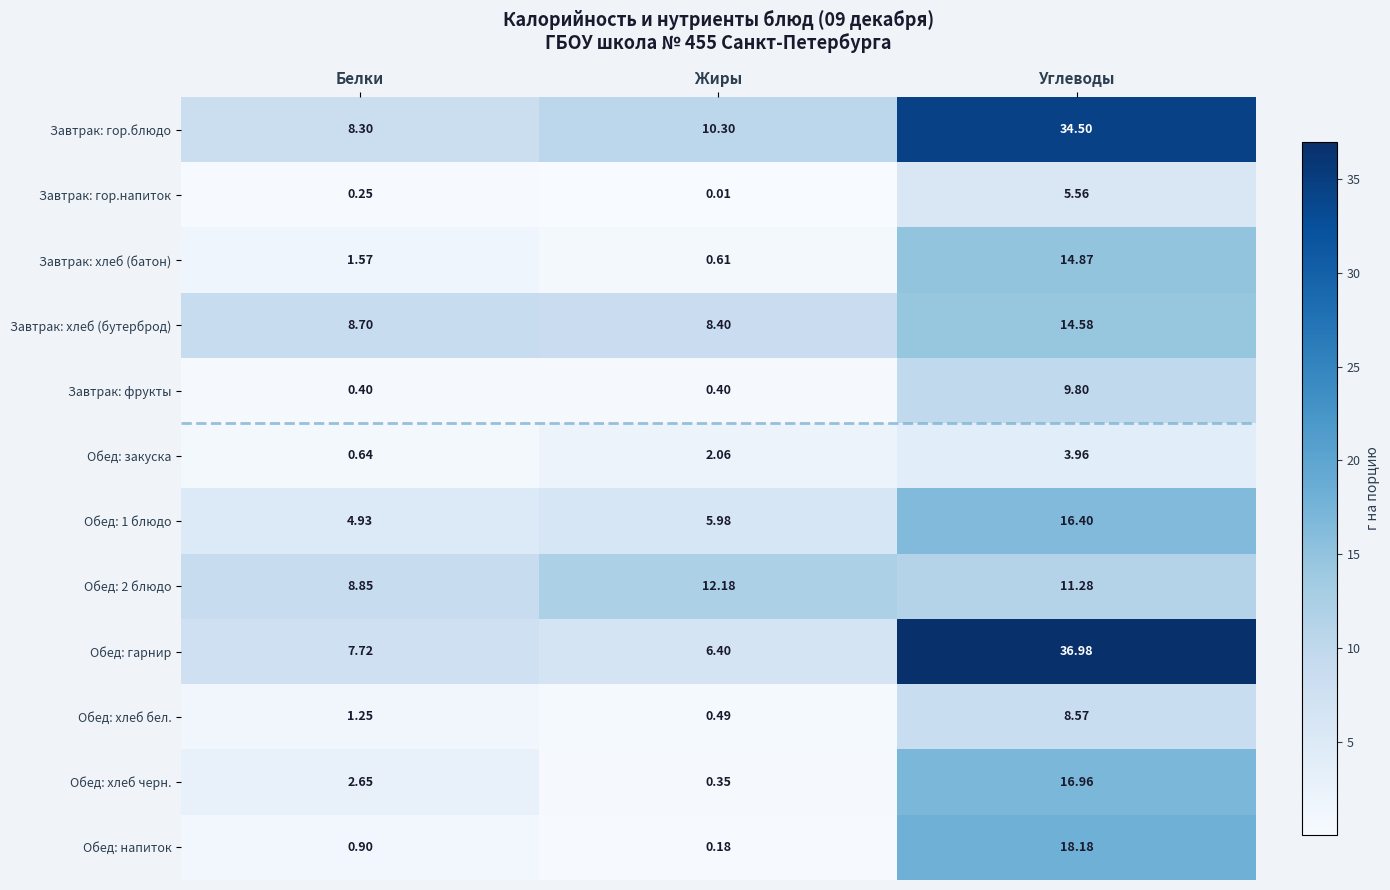

Which series has the largest range (max minus min)?

Обед: гарнир